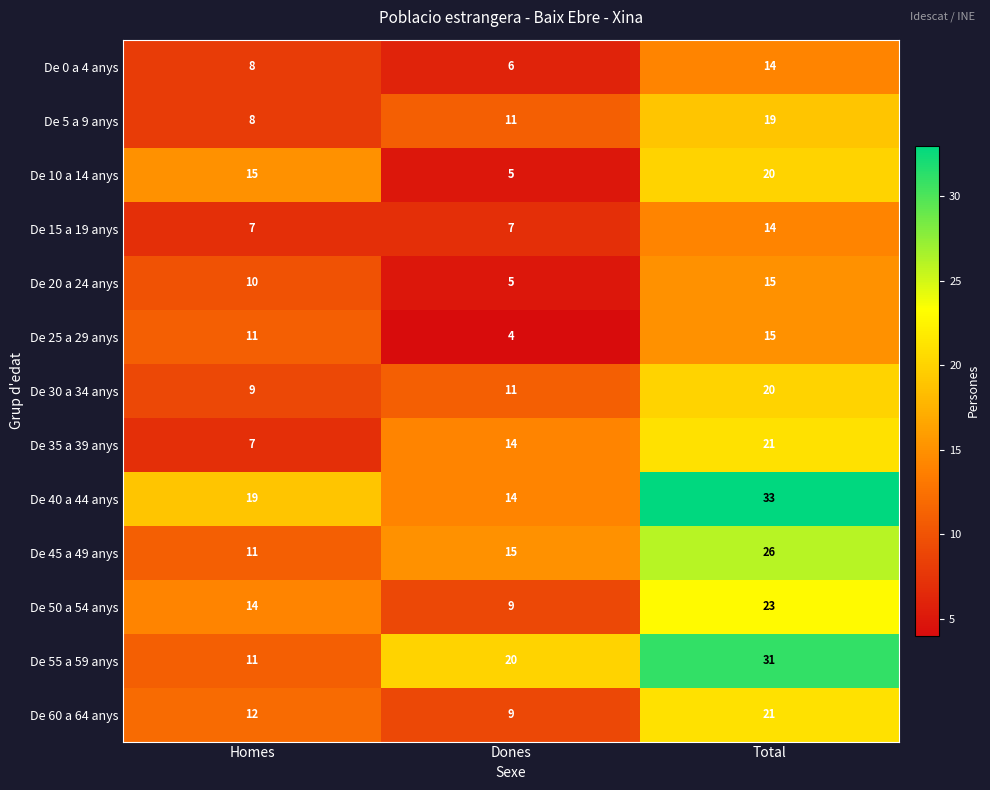

True or false: De 40 a 44 anys has a value of 19 at Homes.

True